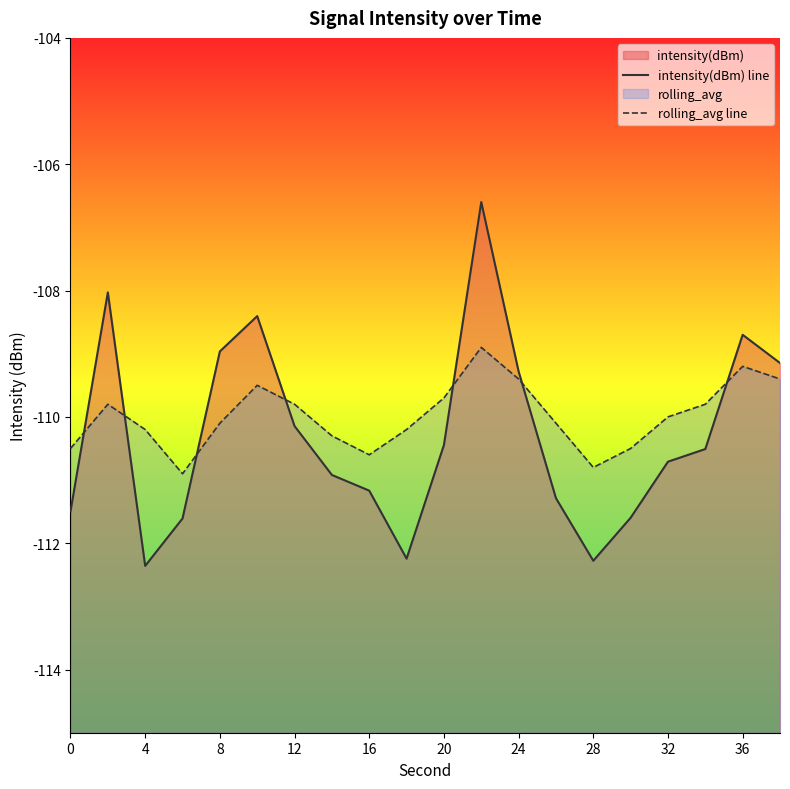

At how many categories does at least one series exceed -112?

20